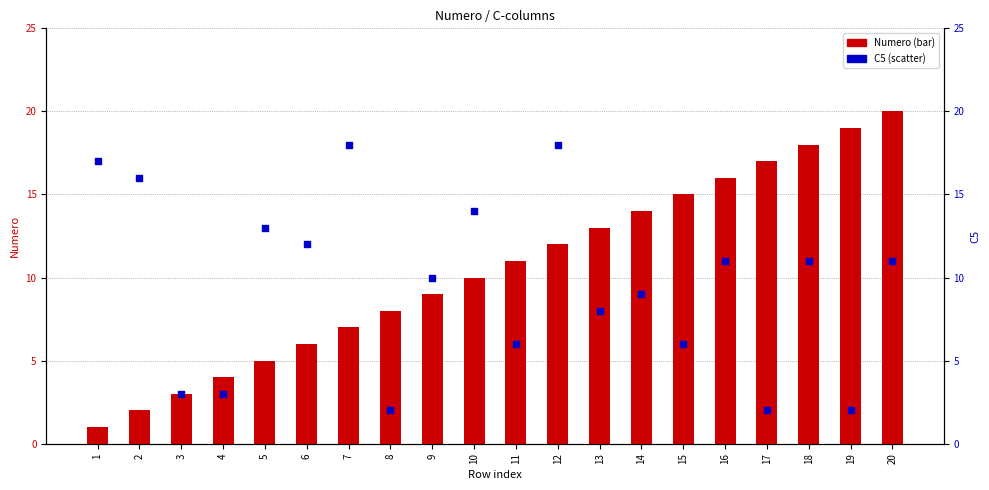

Is the value of C5 (percentile) at 7 greater than the value of Numero (bar) at 15?

Yes